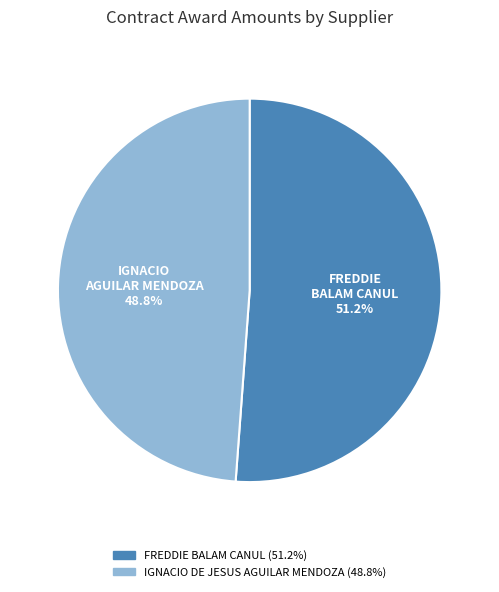

To the nearest percent, what portion does FREDDIE BALAM CANUL represent?

51%